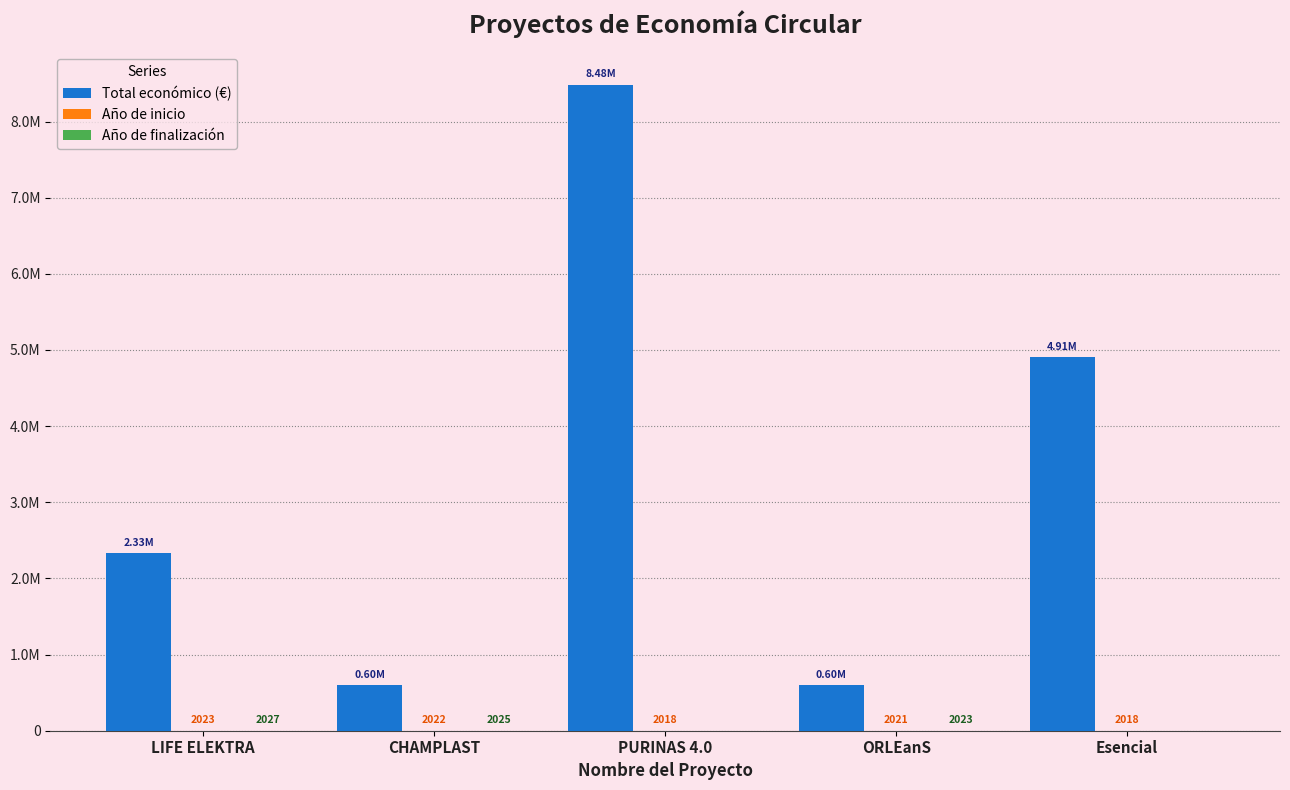

What is the average value of the Total económico (€) series?

3383134